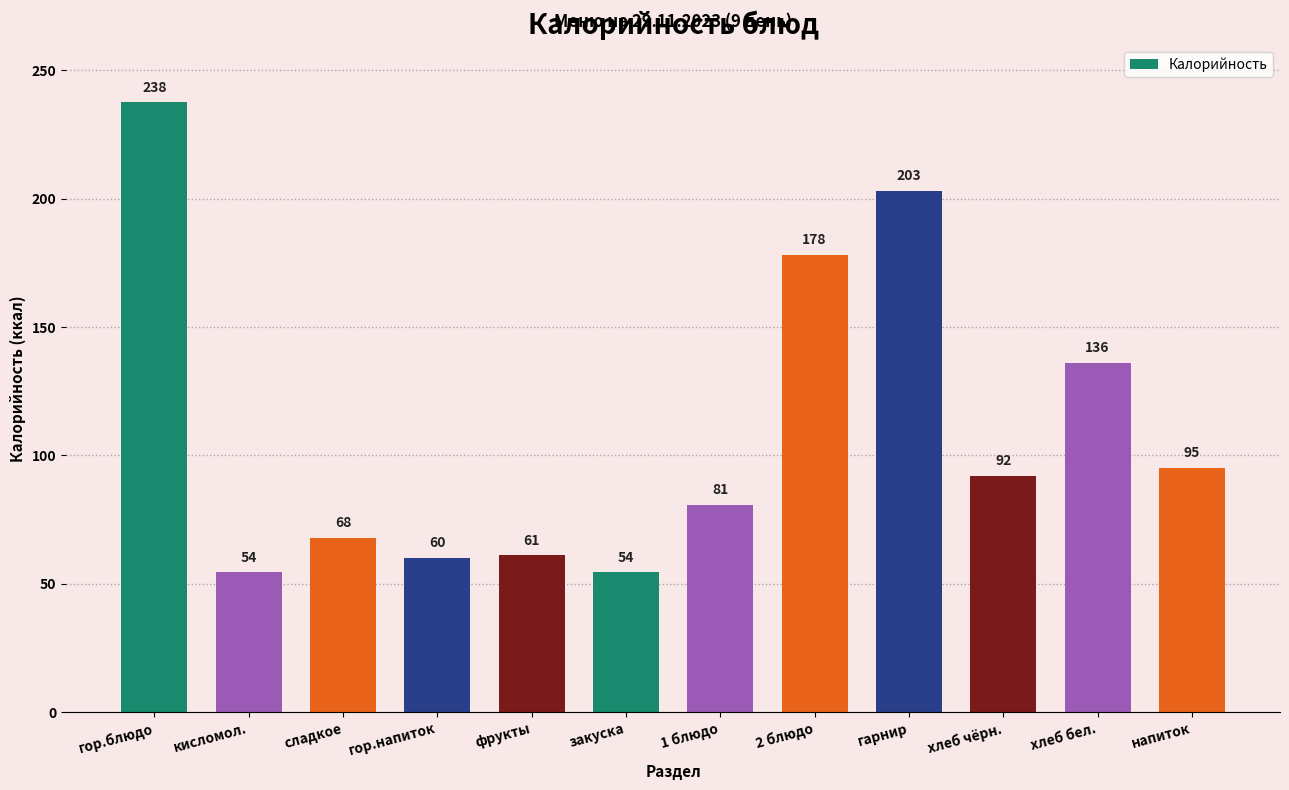

What is the ratio of the value at 2 блюдо to the value at хлеб чёрн.?

1.9